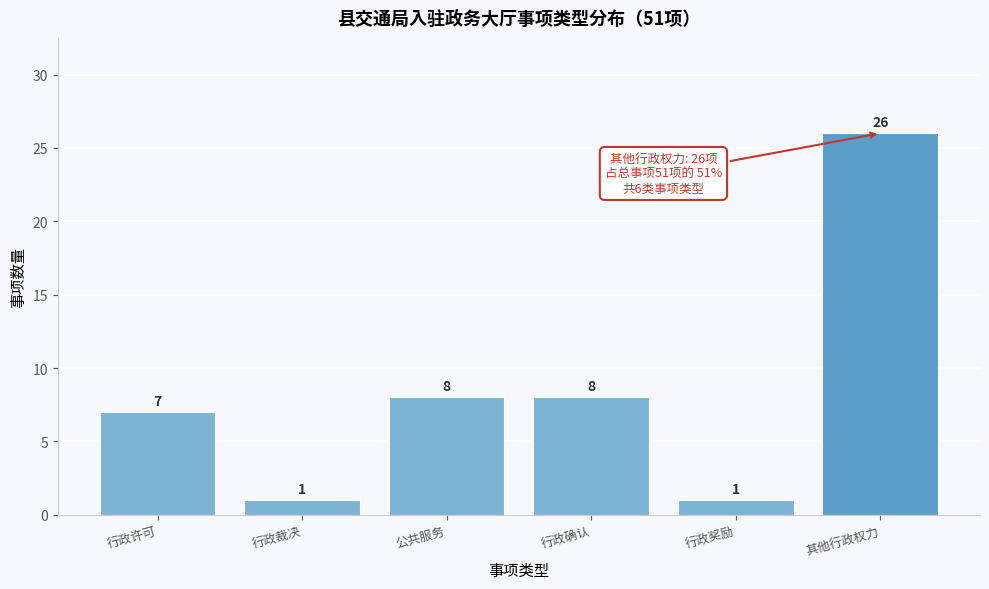

Reading left to right, extract all data points from this chart.

行政许可=7	行政裁决=1	公共服务=8	行政确认=8	行政奖励=1	其他行政权力=26